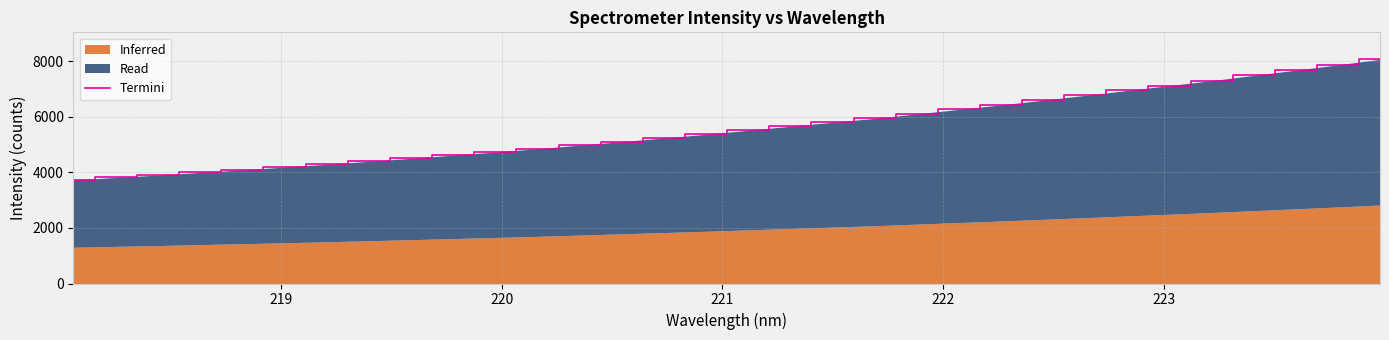

Count the number of categories in the chart.

32